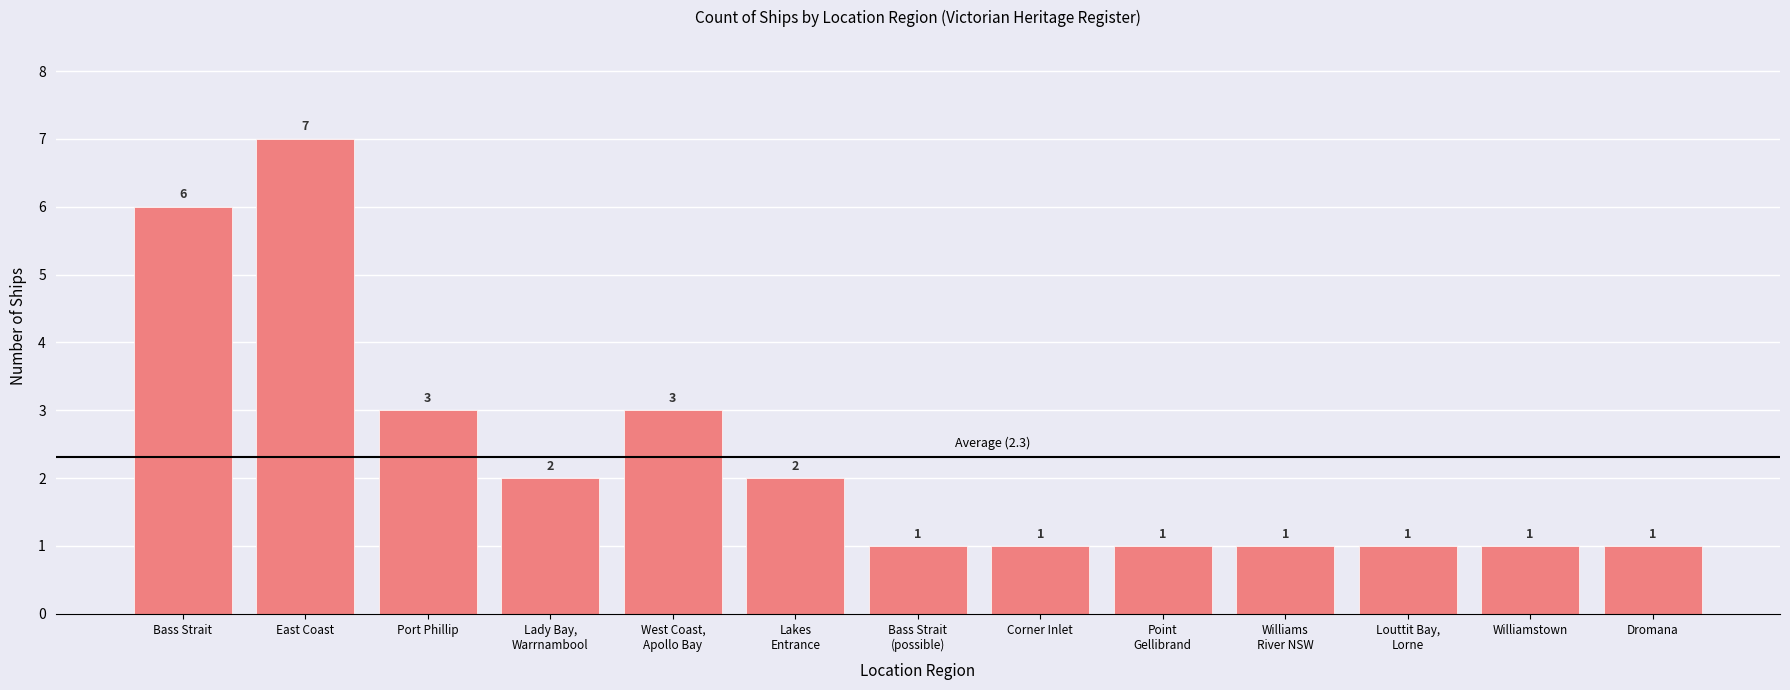

What position from the left is Williams
River NSW?

10